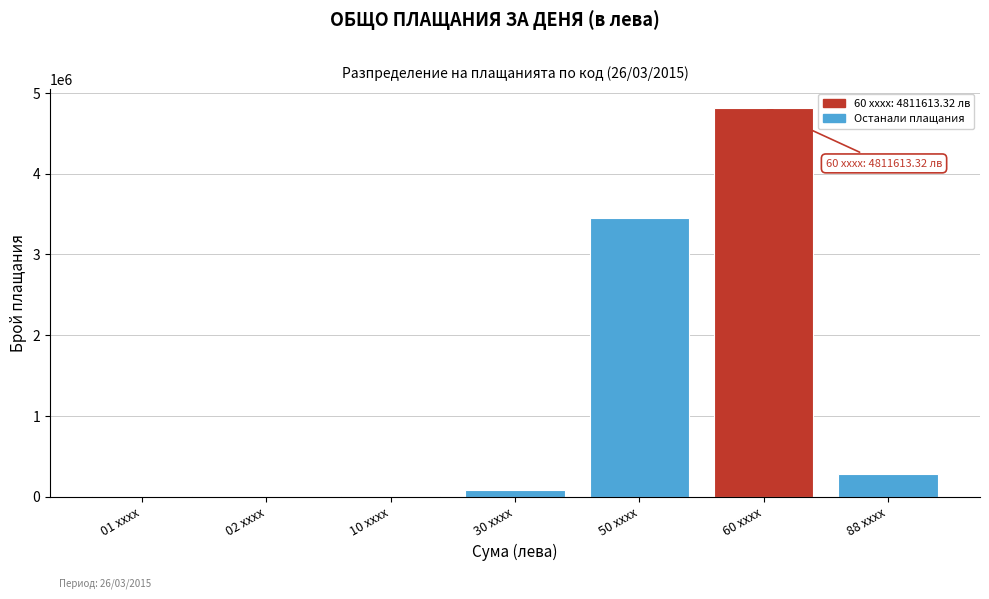

What is the ratio of the value at 50 xxxx to the value at 60 xxxx?

0.7